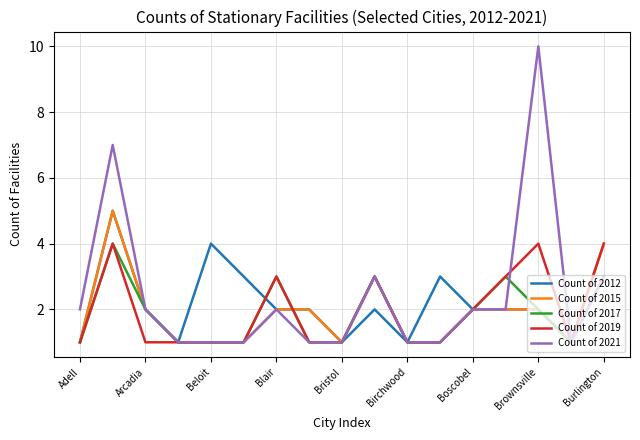

Which series has the largest range (max minus min)?

Count of 2021